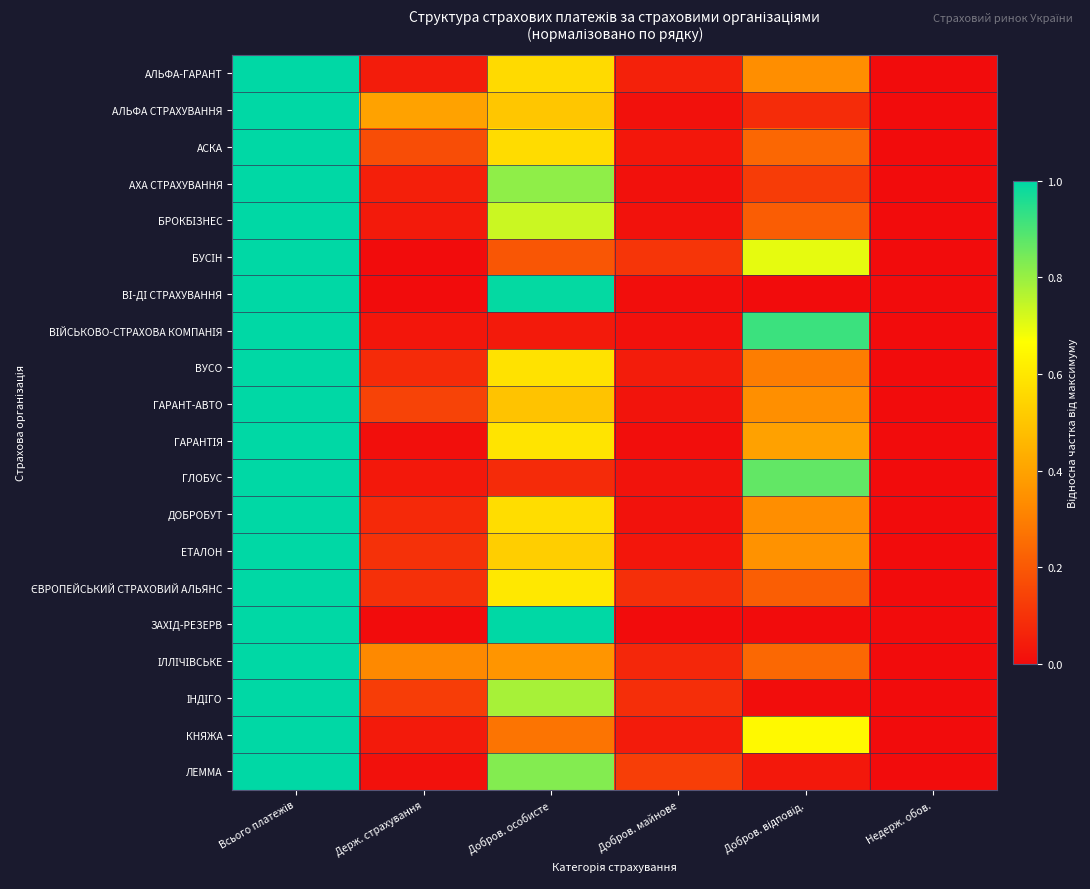

Which label corresponds to the smallest value in the chart?

Недерж. обов.